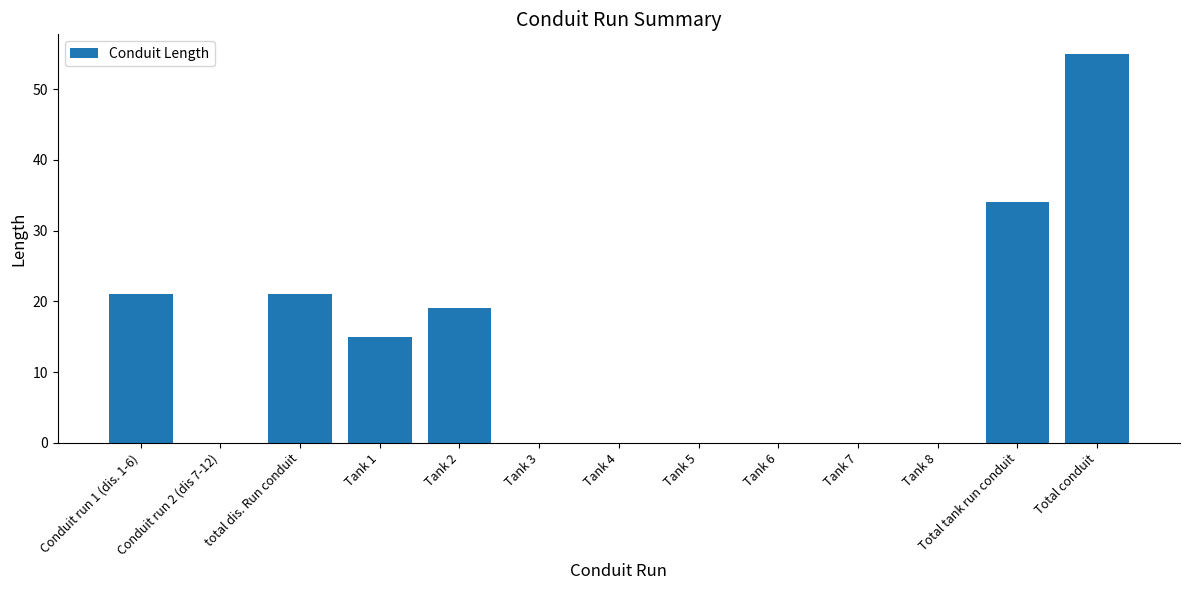

What is the sum of the values at Tank 8 and Conduit run 1 (dis. 1-6)?

21